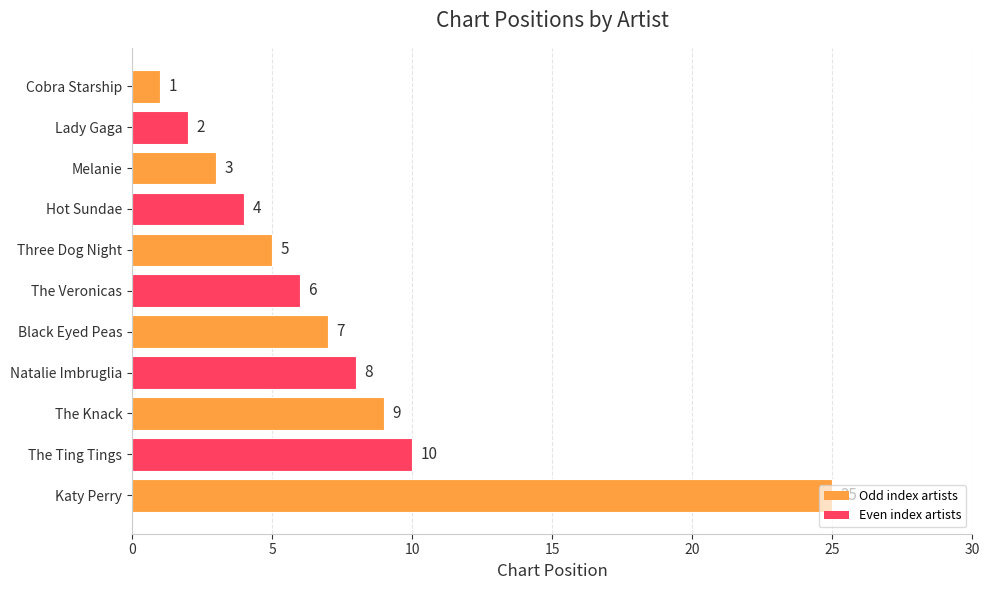

Which category has the highest value across all series?

Katy Perry